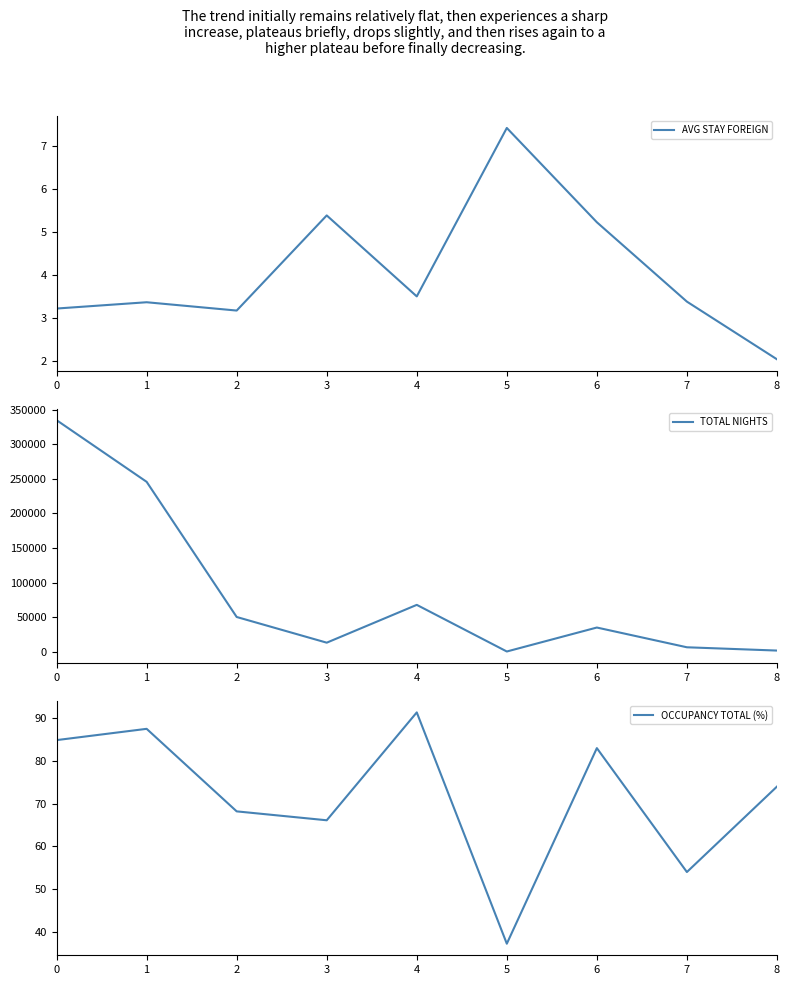

Which series has the widest spread of values?

TOTAL NIGHTS